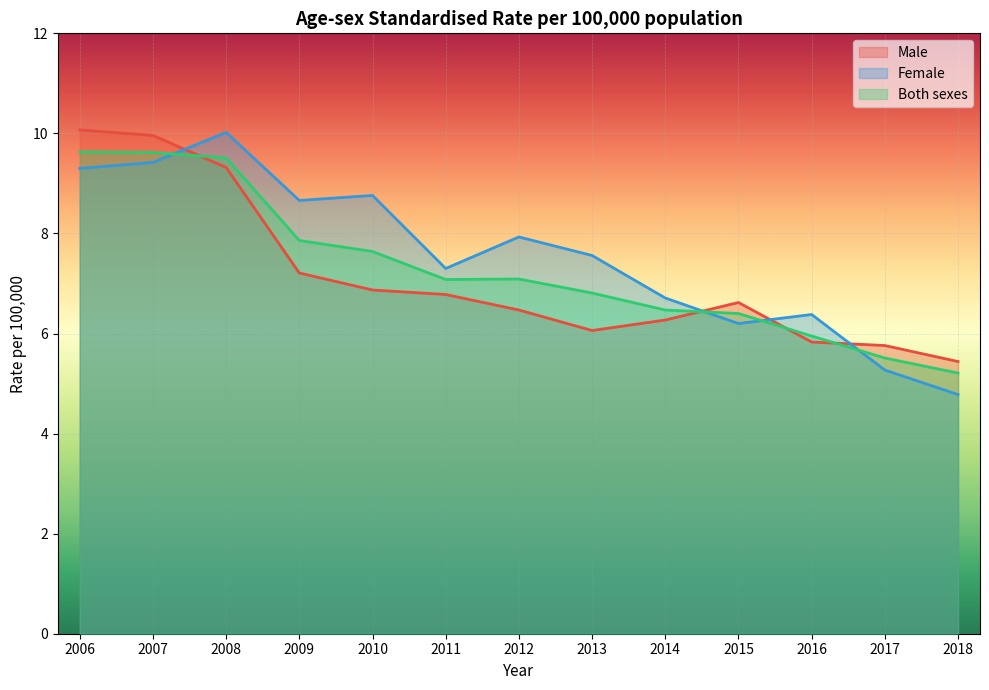

Which series has the largest total across all categories?

Female